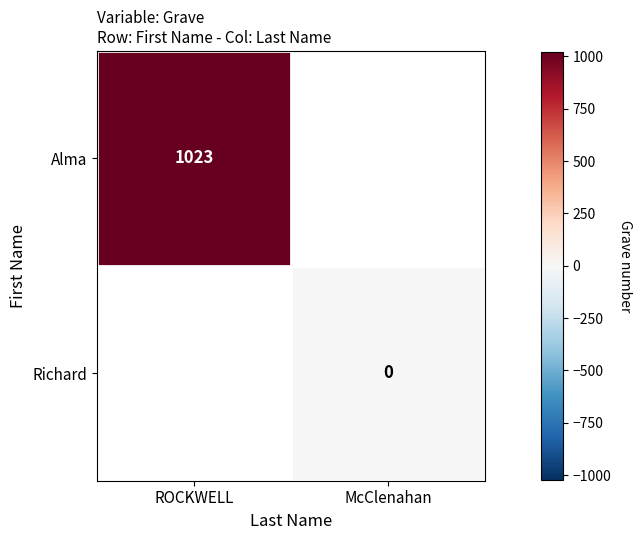

True or false: Alma has a value of 667 at ROCKWELL.

False